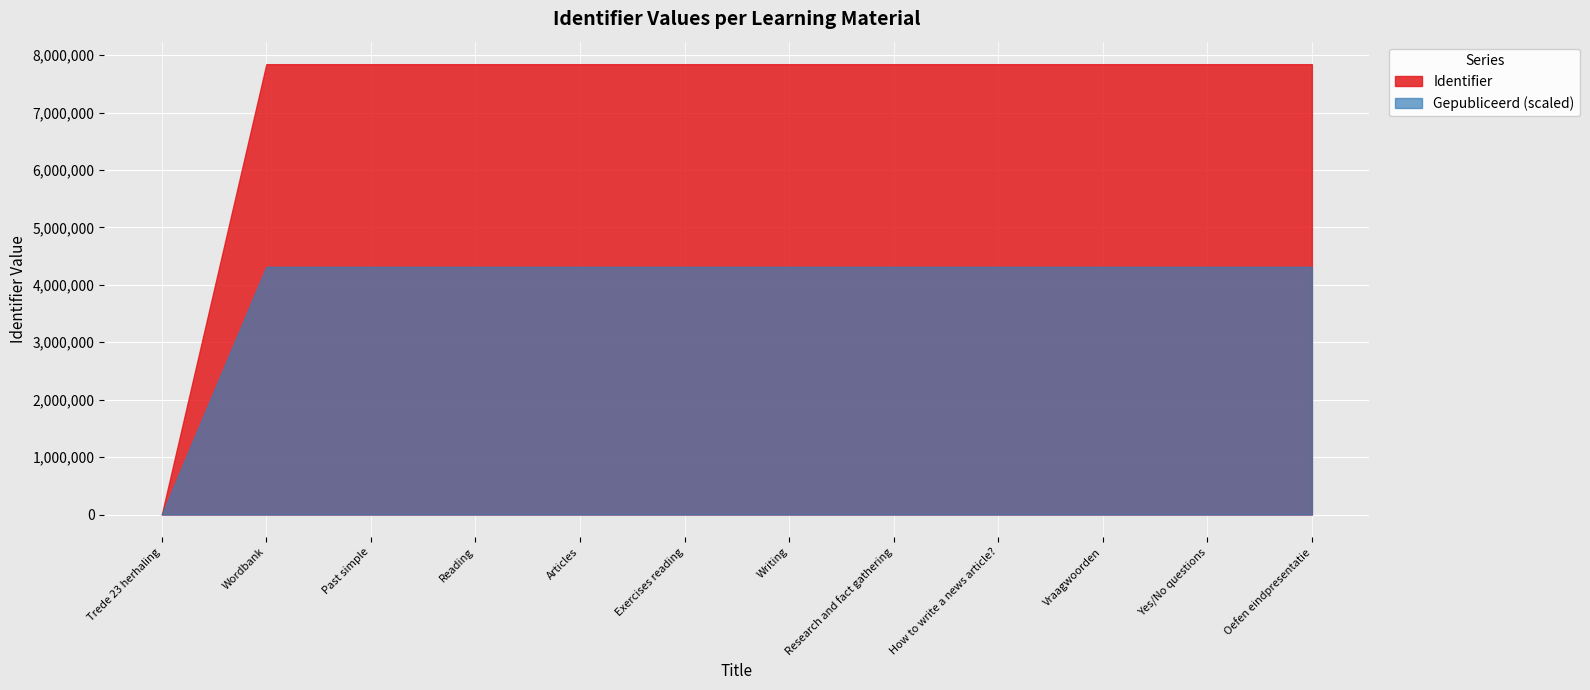

At which label does Identifier first exceed 7842632?

Research and fact gathering